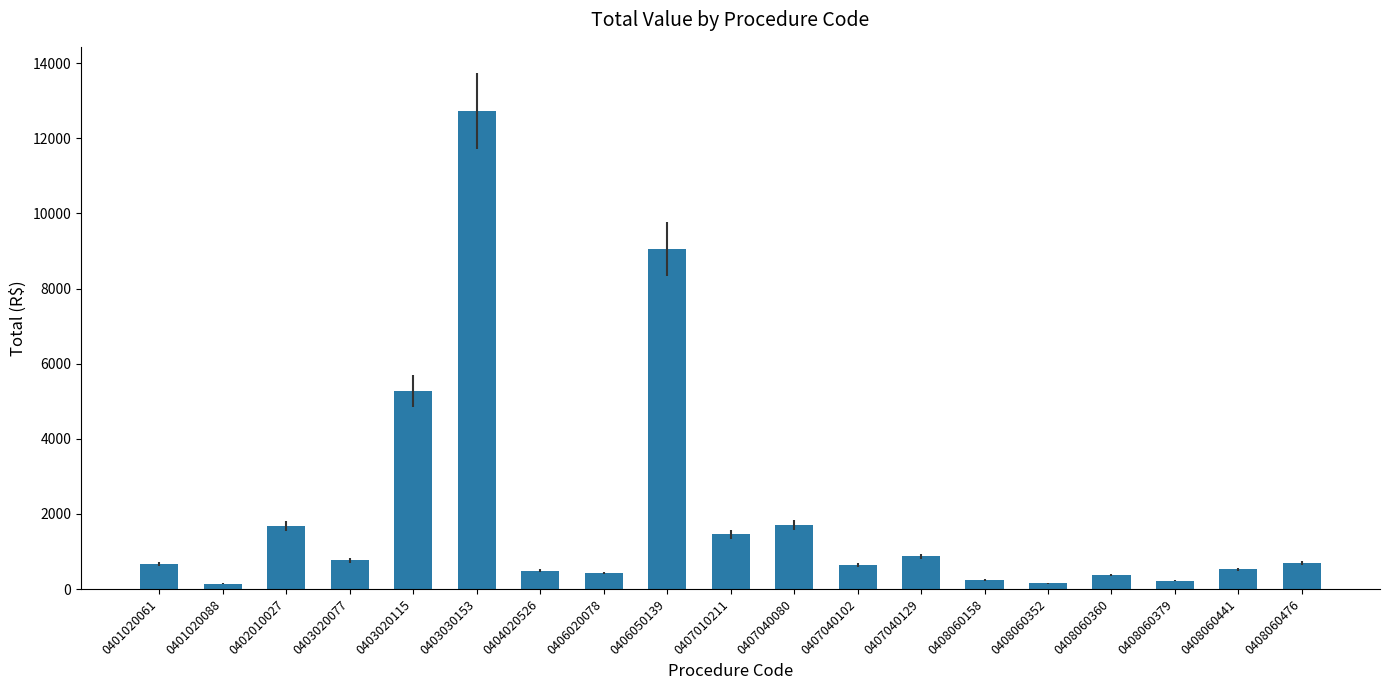

What is the difference between the maximum and minimum values?

12586.6